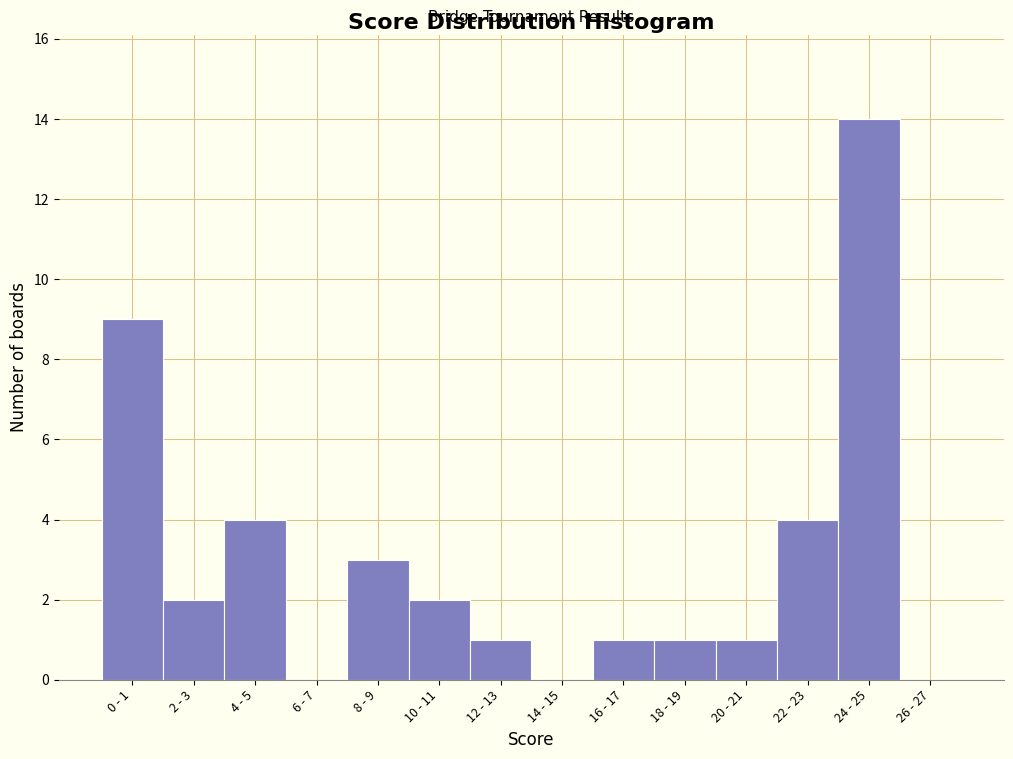

Reading left to right, what are all the values shown in this chart?

0 - 1=9	2 - 3=2	4 - 5=4	6 - 7=0	8 - 9=3	10 - 11=2	12 - 13=1	14 - 15=0	16 - 17=1	18 - 19=1	20 - 21=1	22 - 23=4	24 - 25=14	26 - 27=0